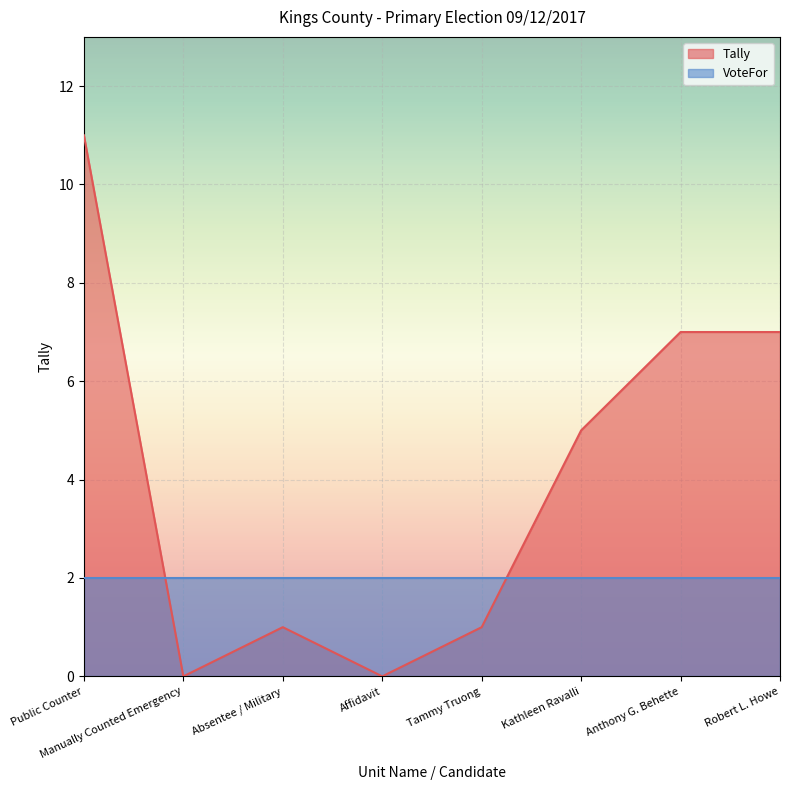

What position from the left is Affidavit?

4